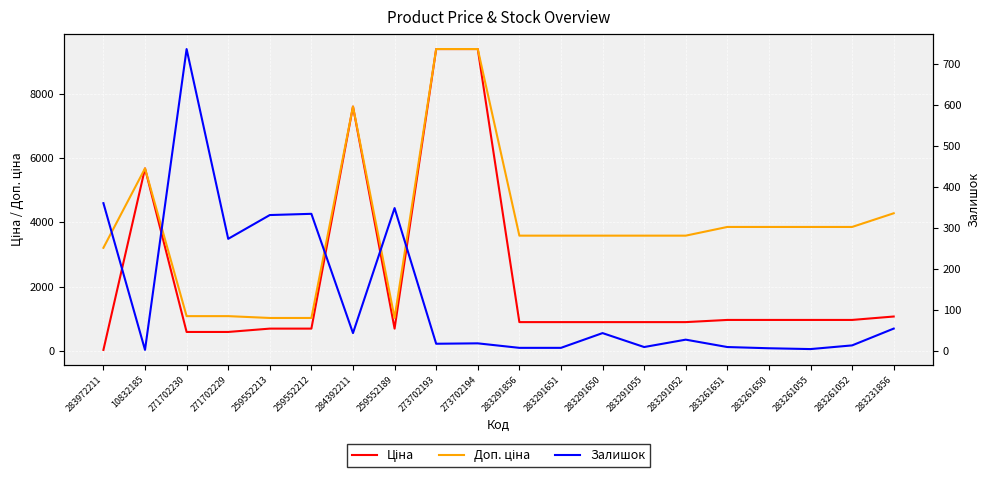

List the series in order of their peak value, highest first.

Ціна, Доп. ціна, Залишок